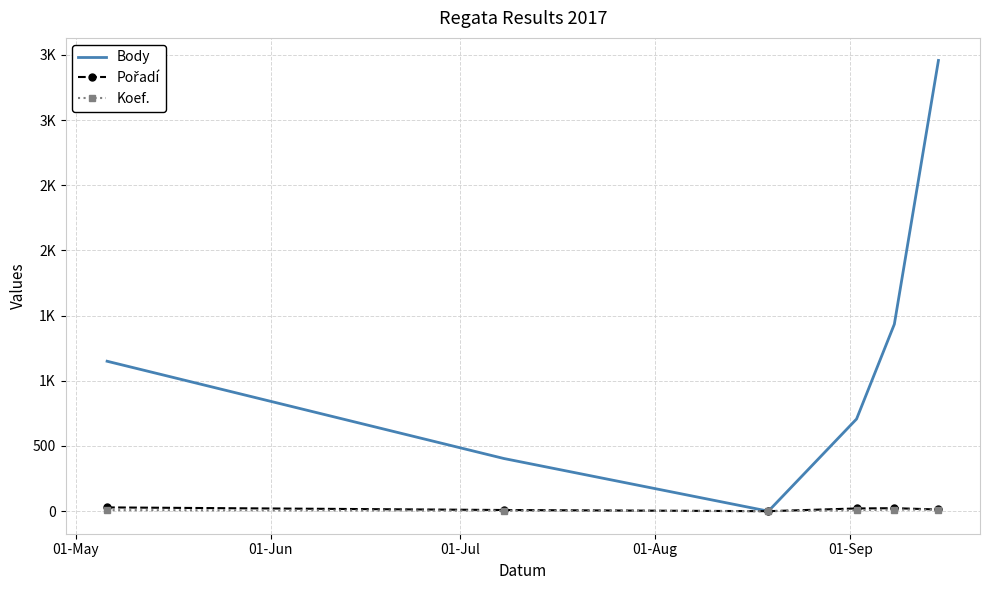

Reading left to right, extract all data points from this chart.

Body: 1150	404	0	707	1434	3457
Pořadí: 29	9	0	21	23	13
Koef.: 8	4	0	7	12	12